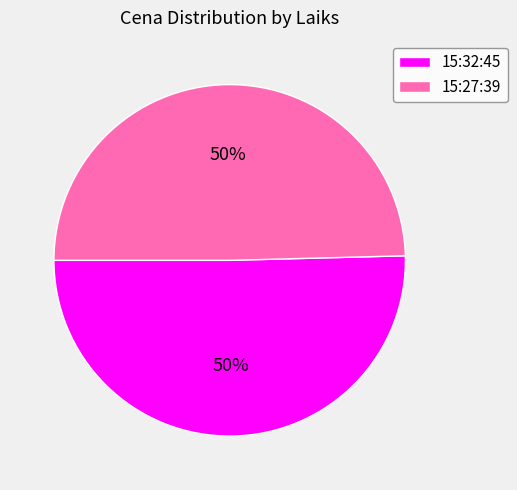

What is the ratio of the value at 15:32:45 to the value at 15:27:39?

1.0